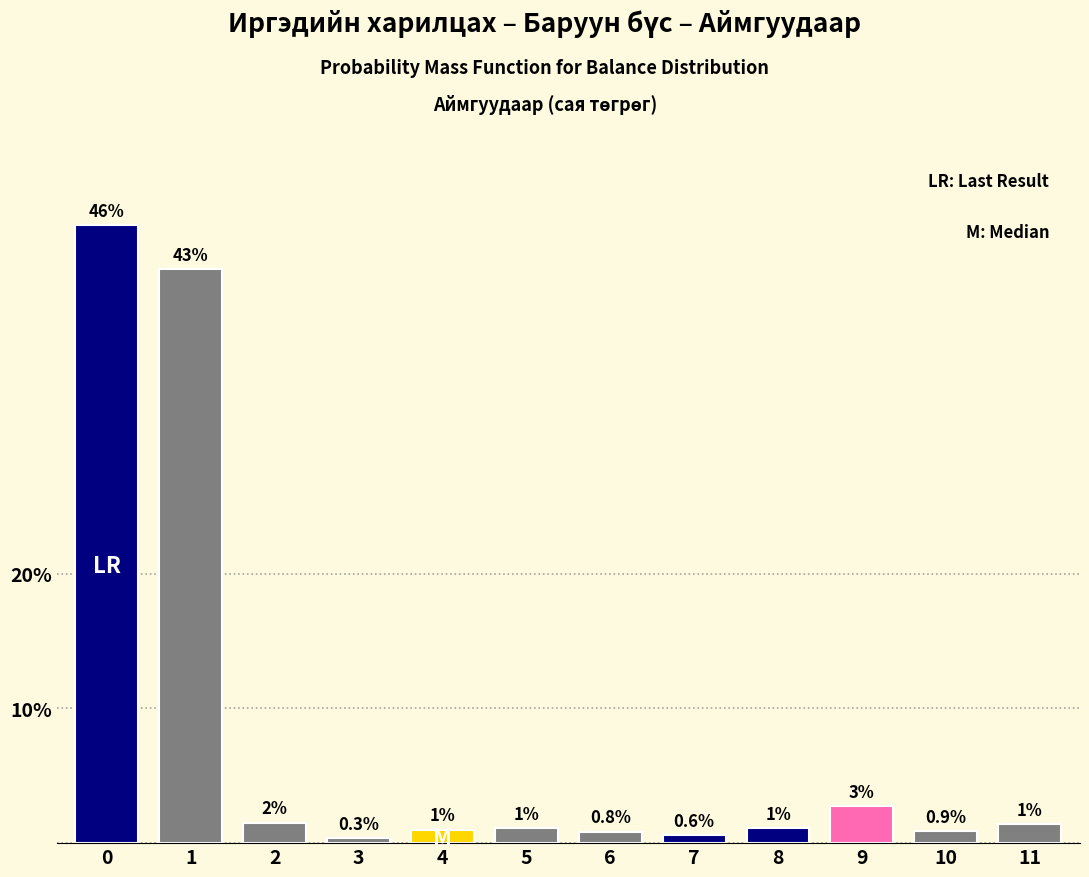

True or false: the data shows 1.4 at 11.

True